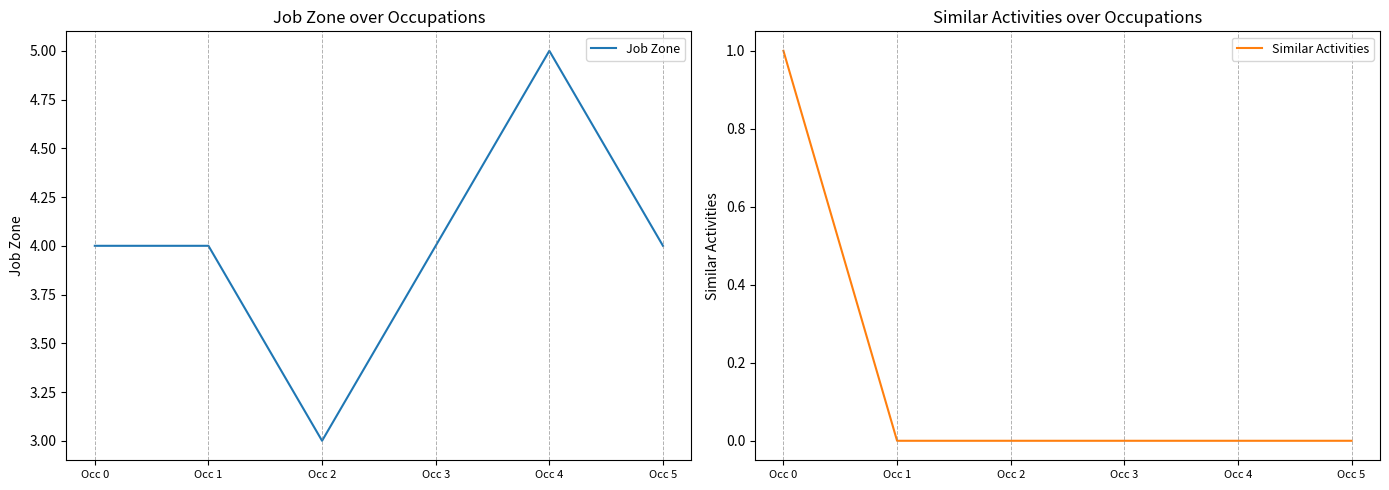

Which series has the largest total across all categories?

Job Zone